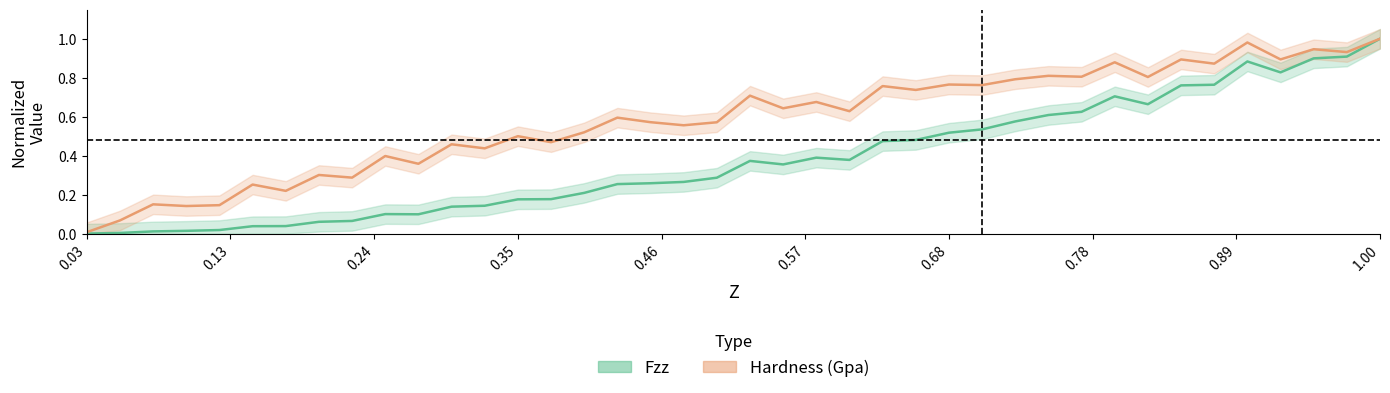

Which series has the largest total across all categories?

Hardness